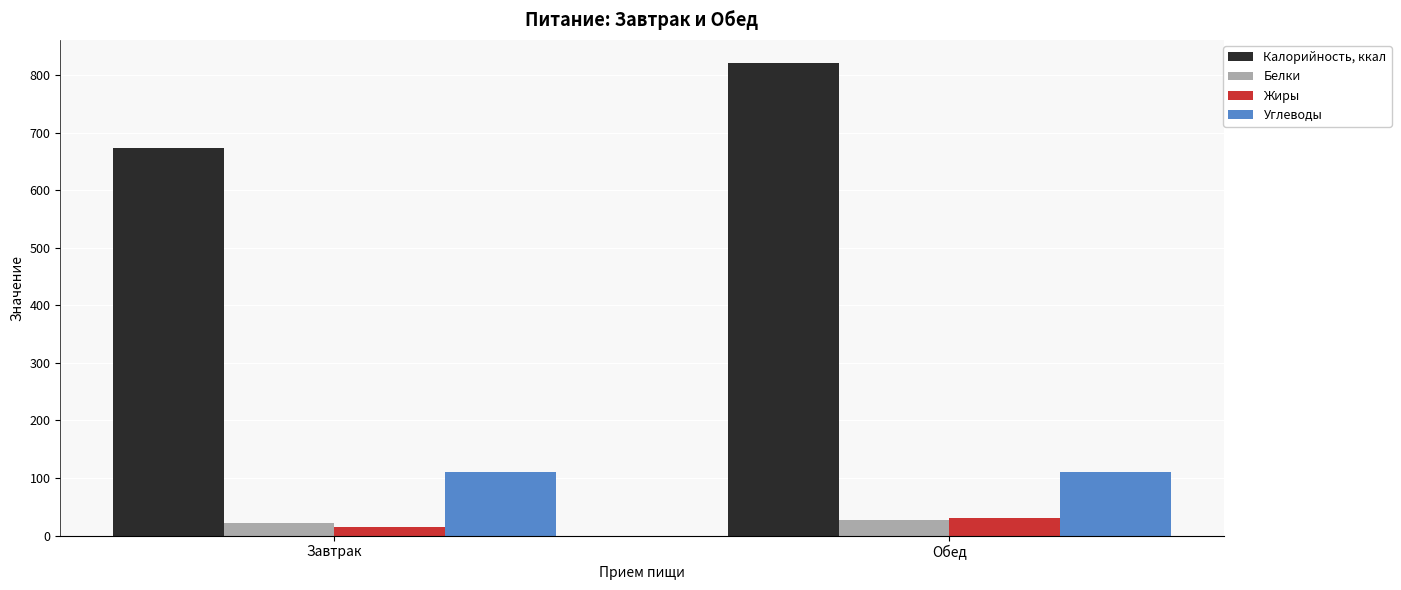

What is the sum of the Белки values at Обед and Завтрак?

48.2